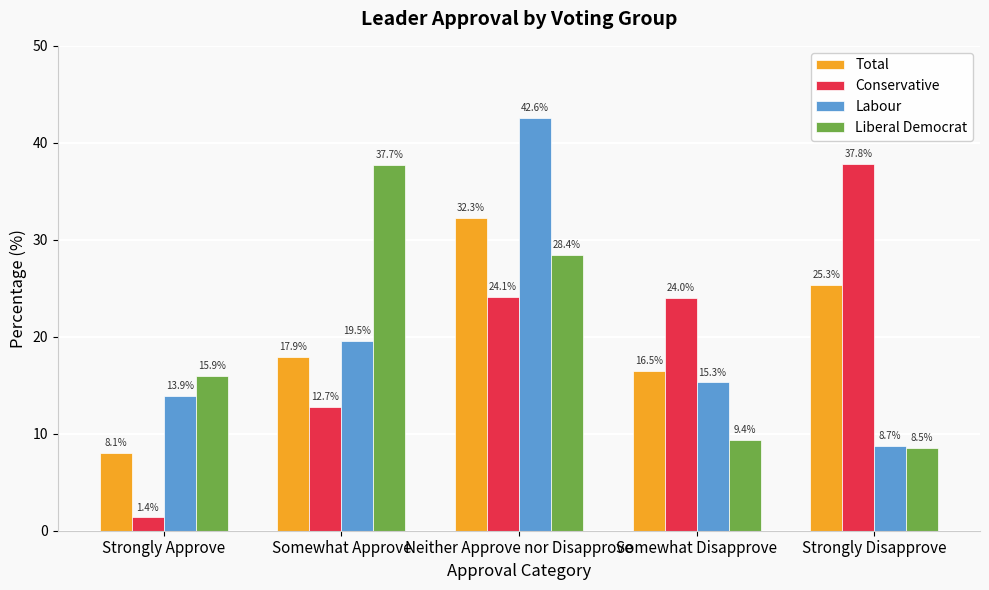

Are the bars grouped side by side (vs. stacked)?

Yes